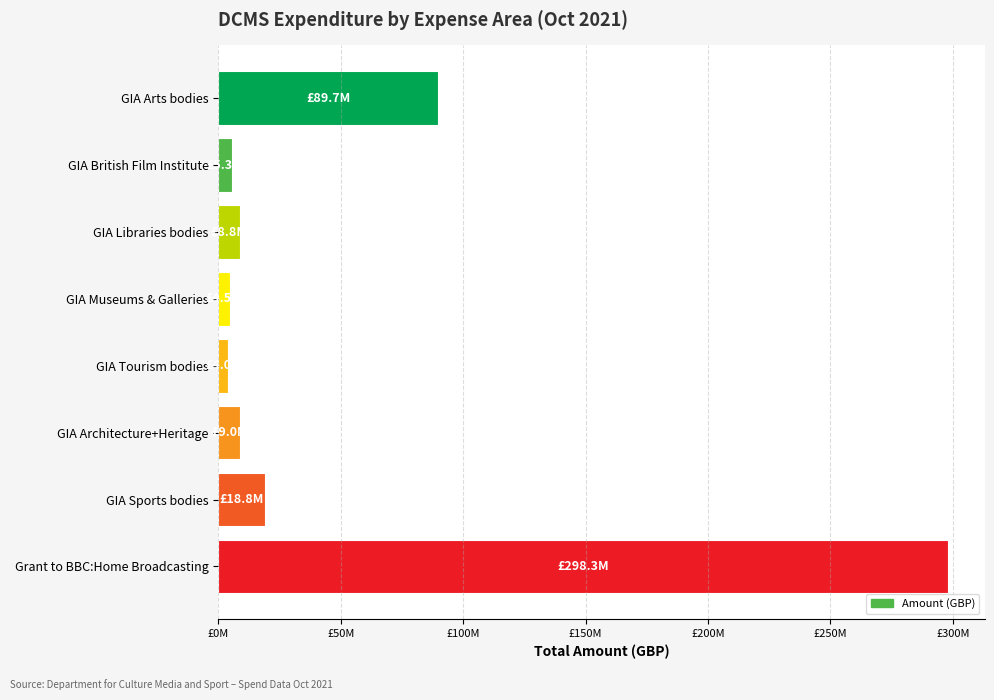

Does the chart contain any negative values?

No